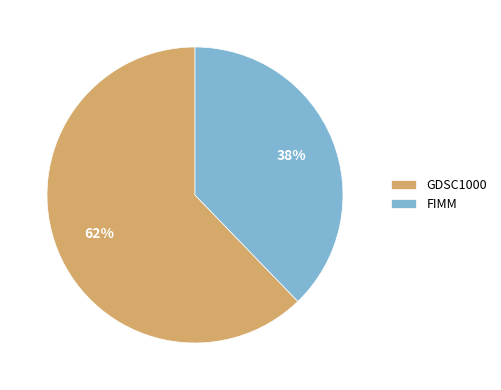

Rank the categories by value from lowest to highest.

FIMM, GDSC1000